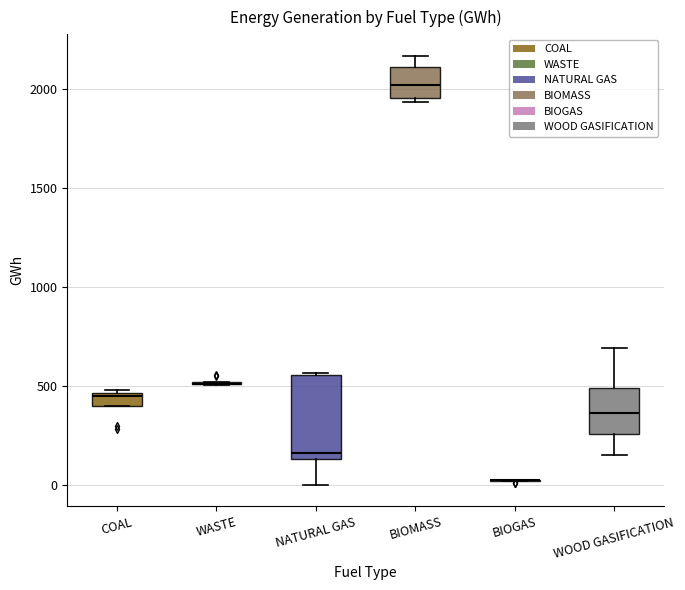

Comparing the boxes themselves (not the whiskers), which one is the tallest?

NATURAL GAS